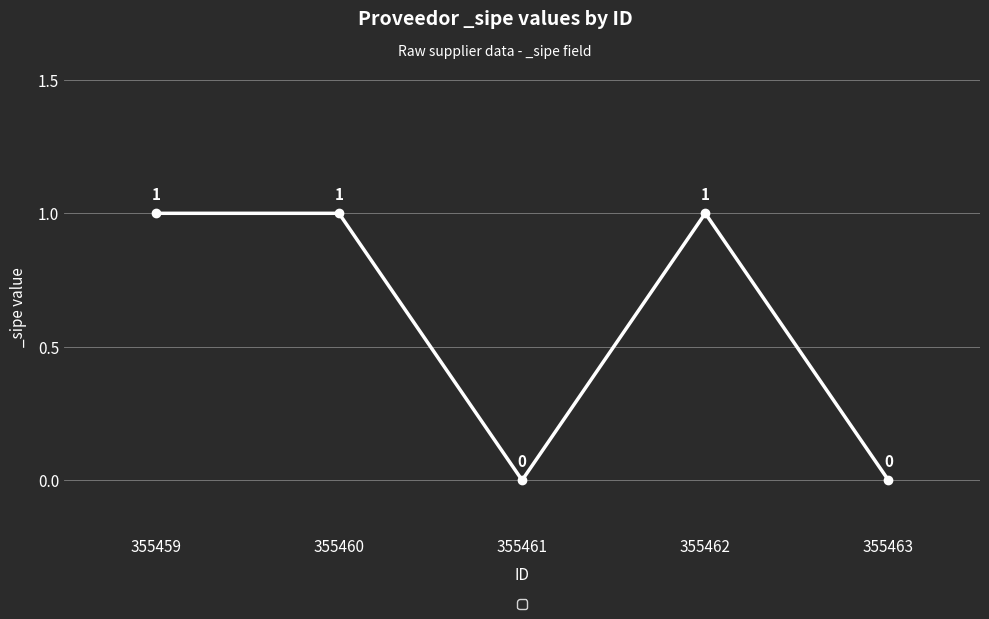

What is the change in value from 355459 to 355461?

-1